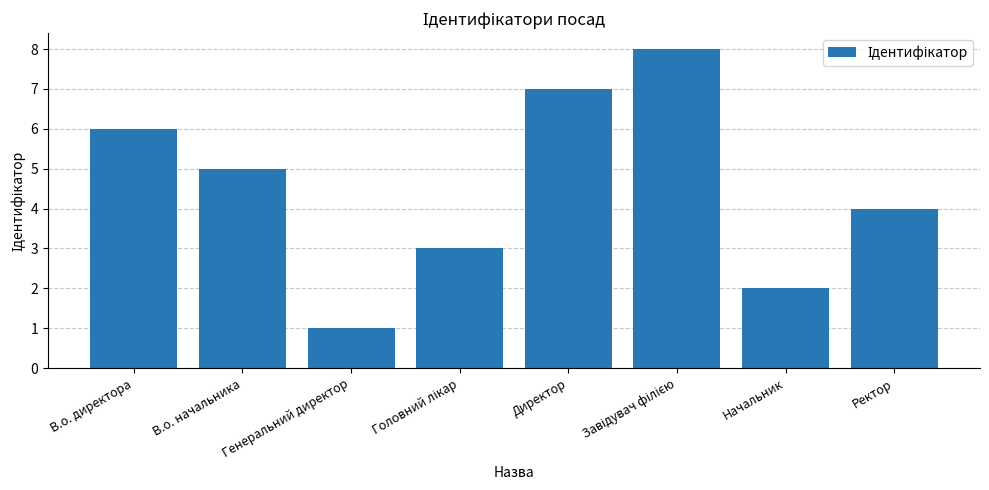

What is the difference between the maximum and second lowest values?

6